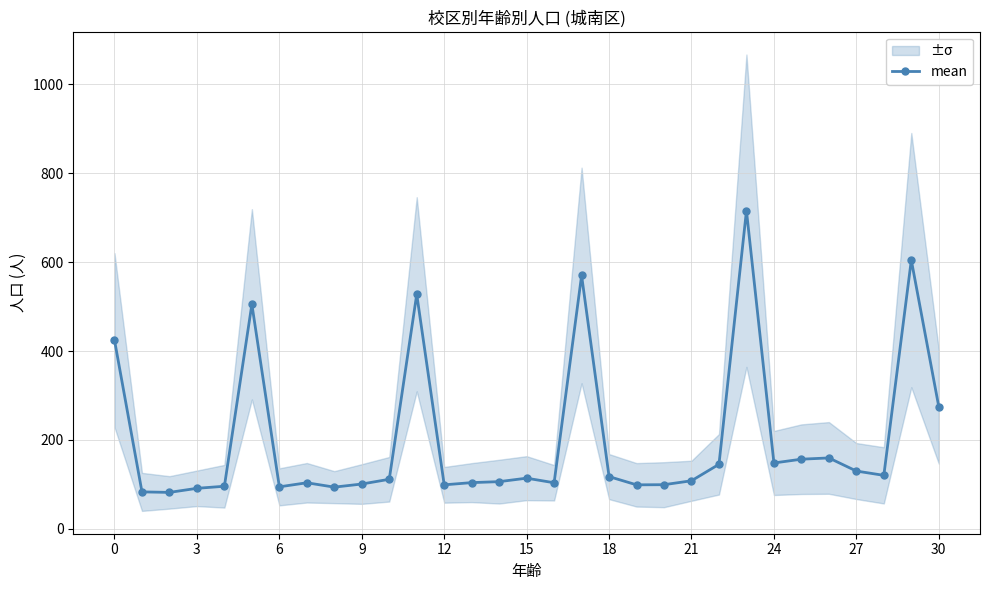

The value of mean at 30 is 274.8. True or false?

True